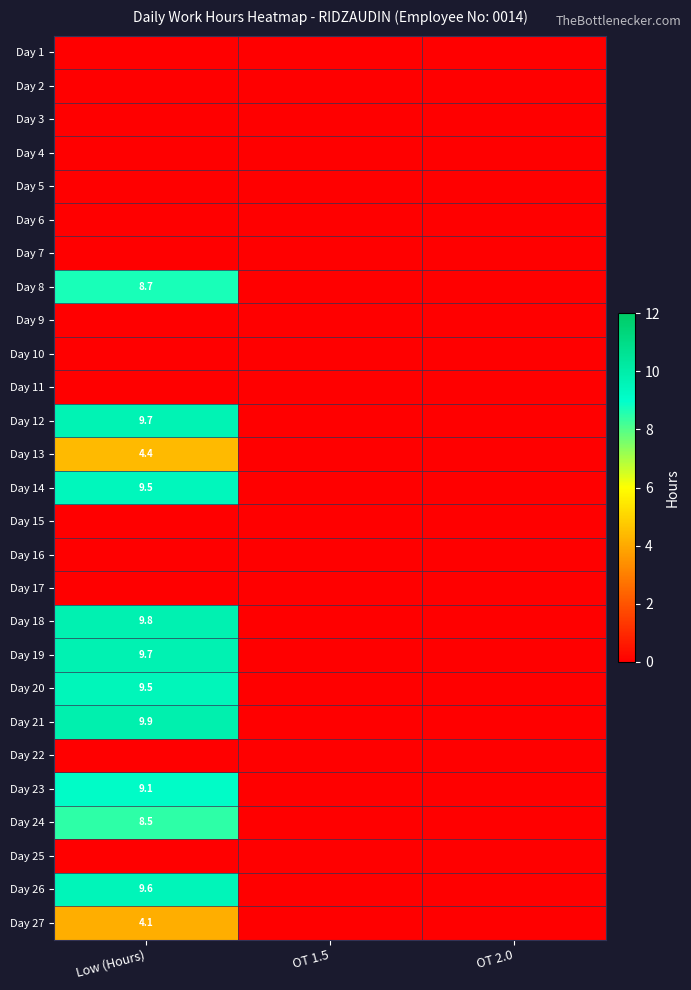

The Day 26 series shows 3.4 at Low (Hours). True or false?

False